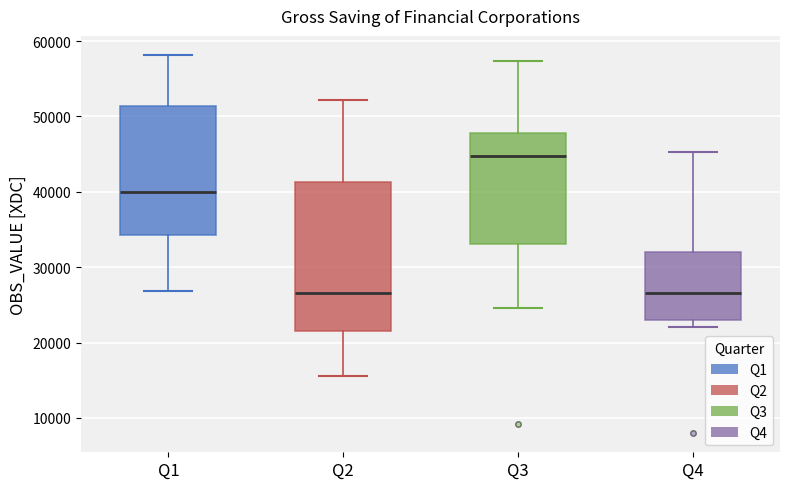

Reading left to right, transcribe this box plot: for each box, give where its median line is, the range the box spans, and where its two whiskers end, as read against the y-axis. The values are not printed on the chart, so give them approximately, as read against the axis.

Q1: median 40000, box 34000 to 51000, whiskers 27000 to 58000
Q2: median 27000, box 22000 to 41000, whiskers 16000 to 52000
Q3: median 45000, box 33000 to 48000, whiskers 25000 to 57000
Q4: median 27000, box 23000 to 32000, whiskers 22000 to 45000